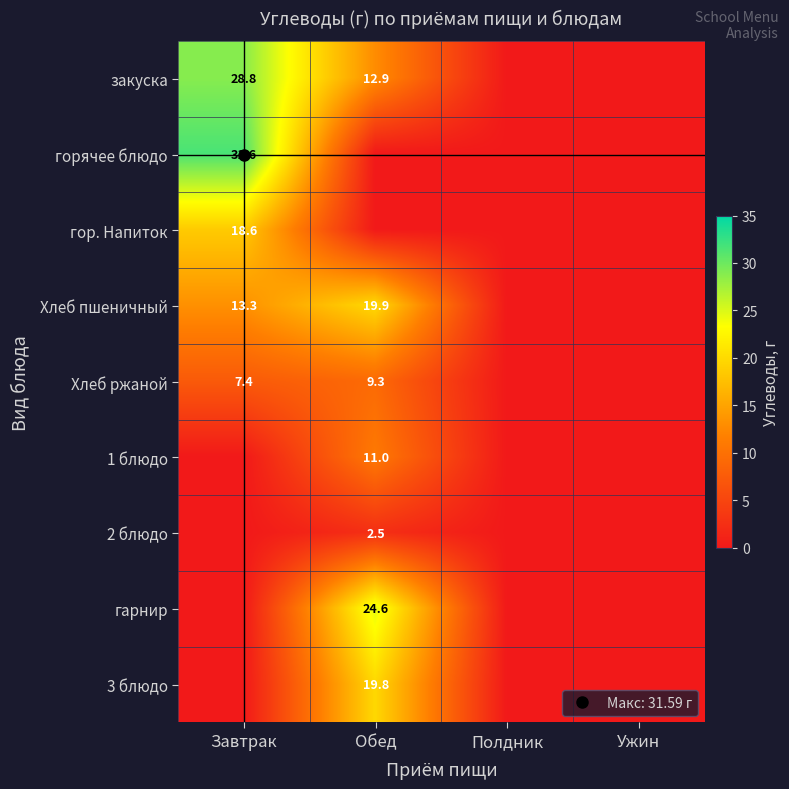

Which series has the largest total across all categories?

закуска